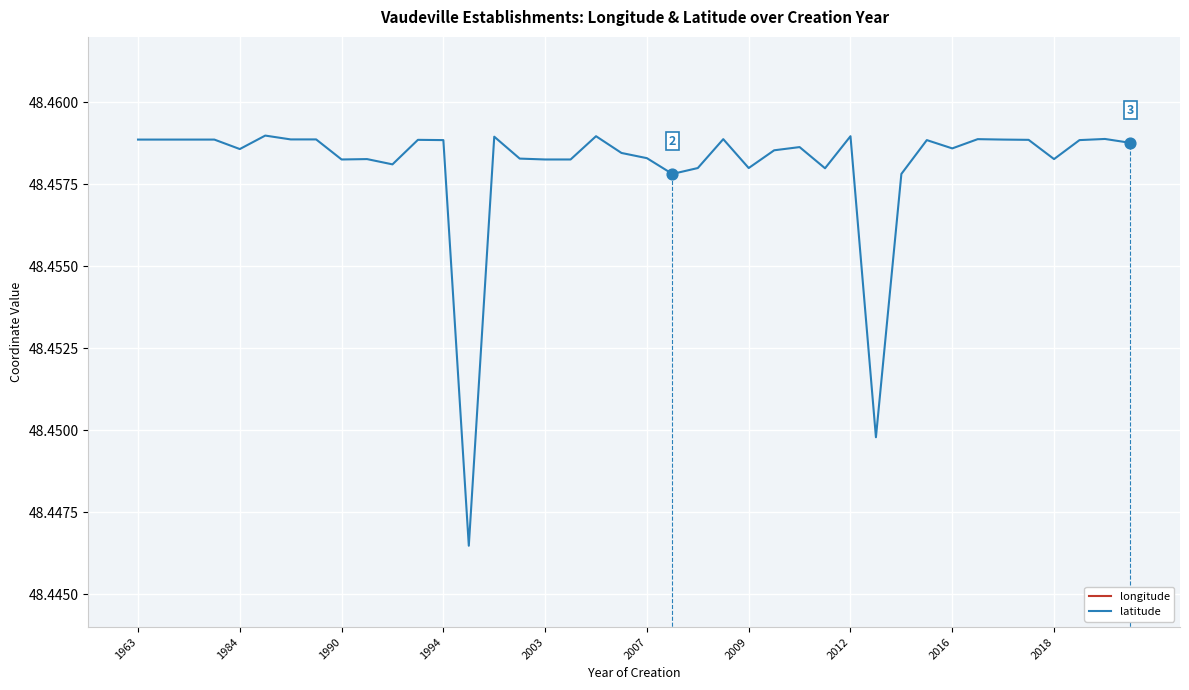

Is it true that latitude equals 84.7 at 2009?

False